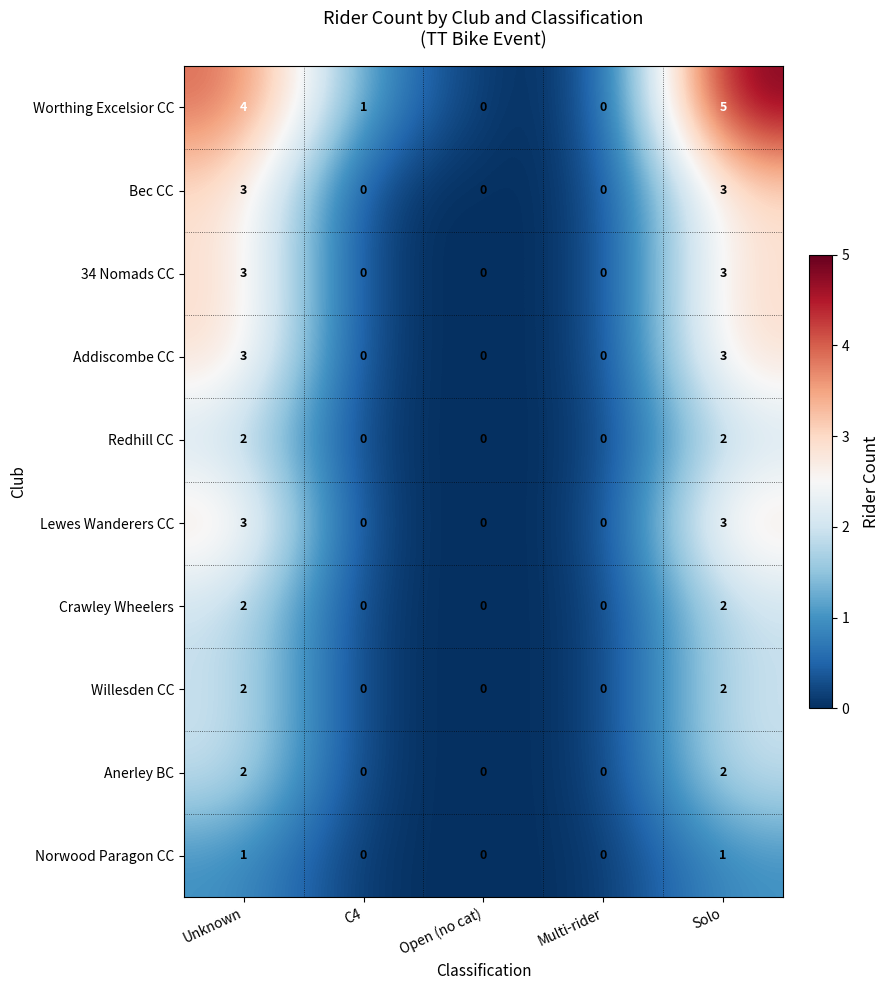

Which series changed the most between Unknown and Open (no cat)?

Worthing Excelsior CC